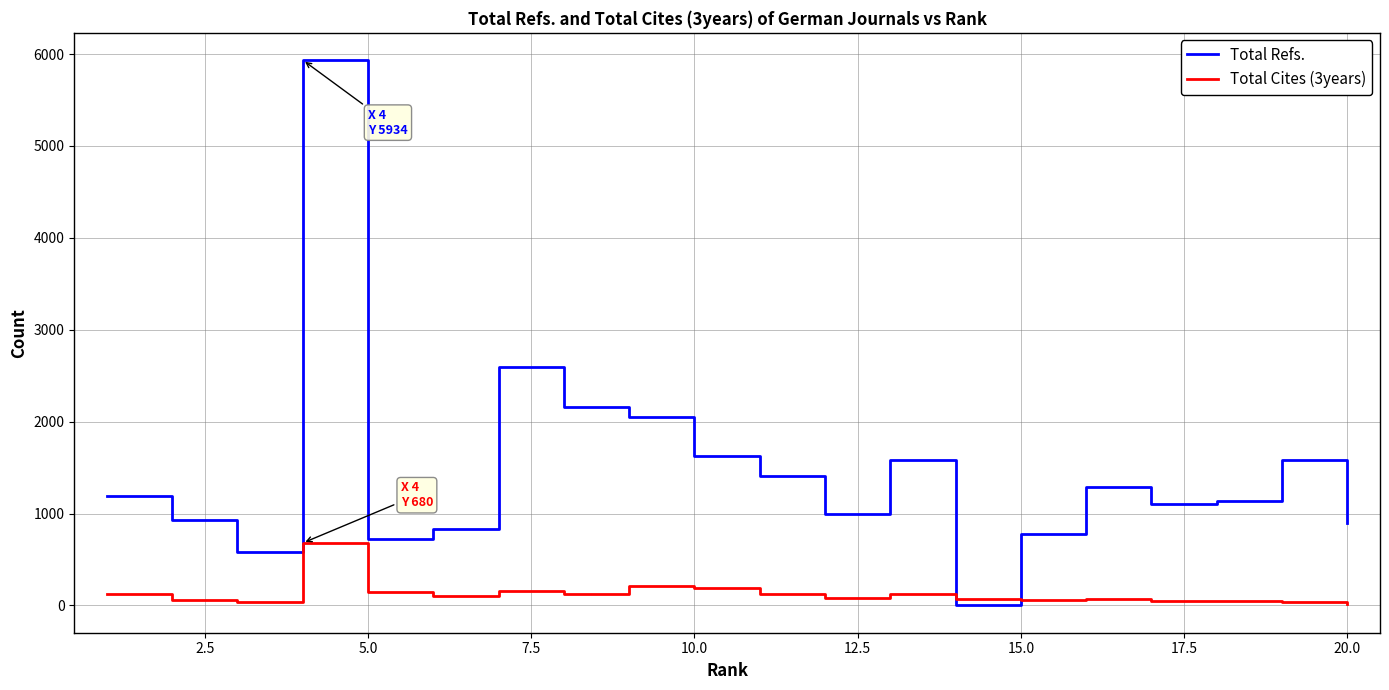

Which series has the largest total across all categories?

Total Refs.